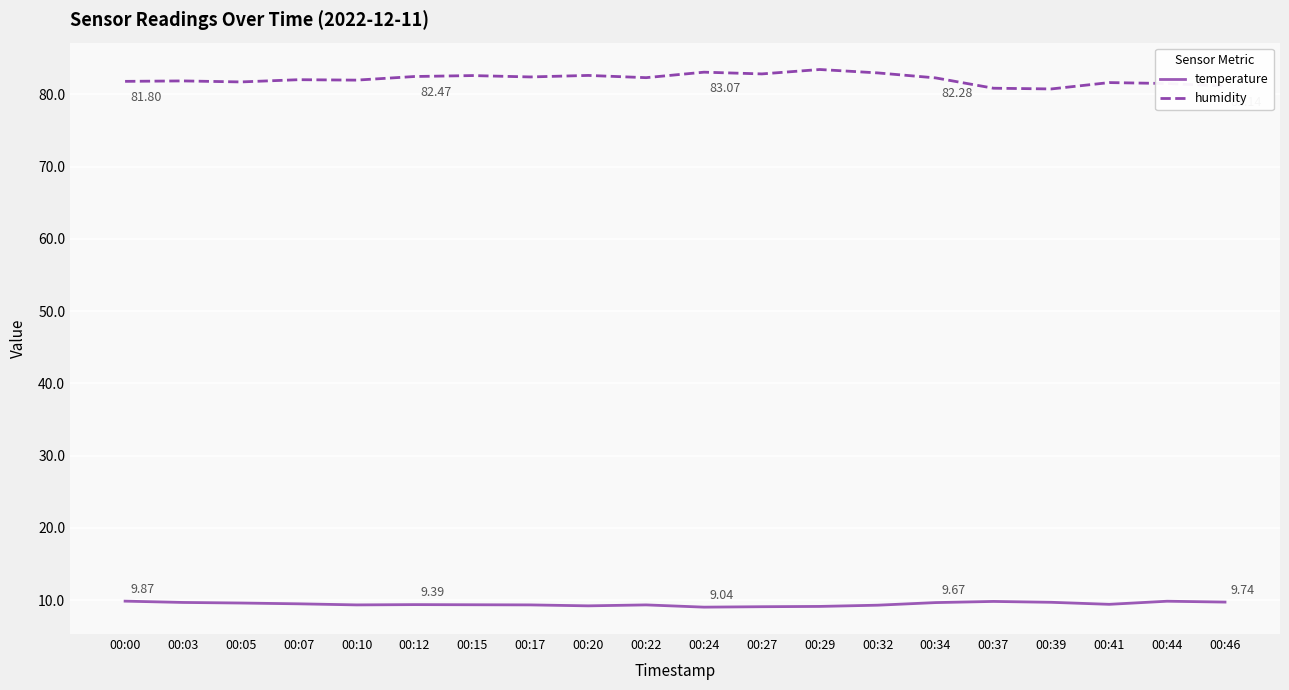

What is the difference between the highest and lowest values at 00:05?

72.1